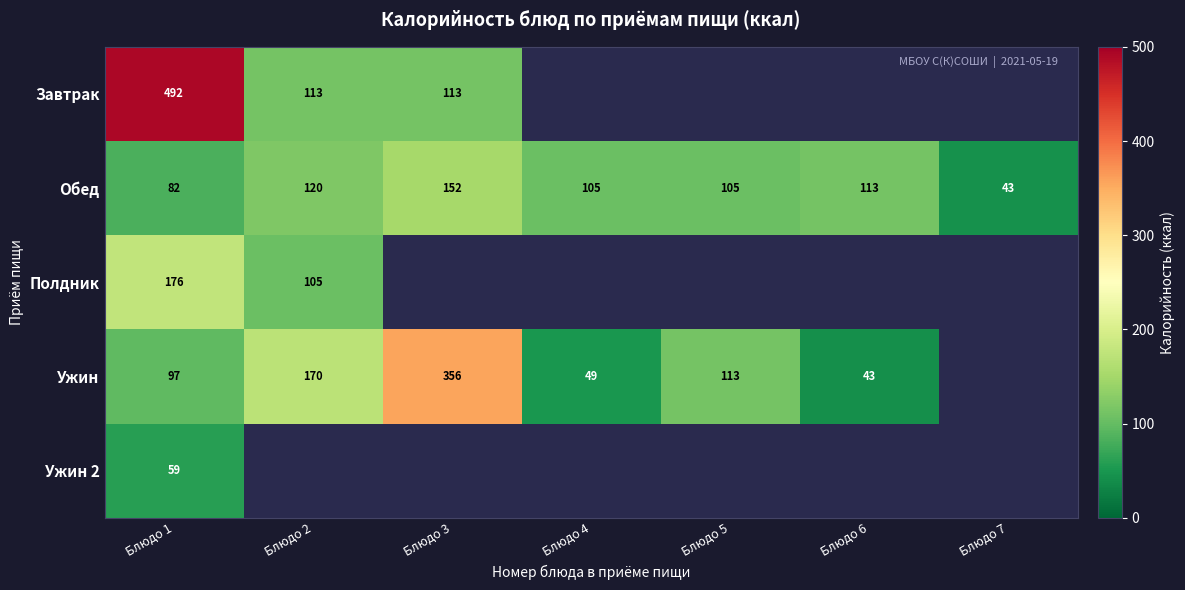

True or false: Завтрак has a value of 113.0 at Блюдо 3.

True